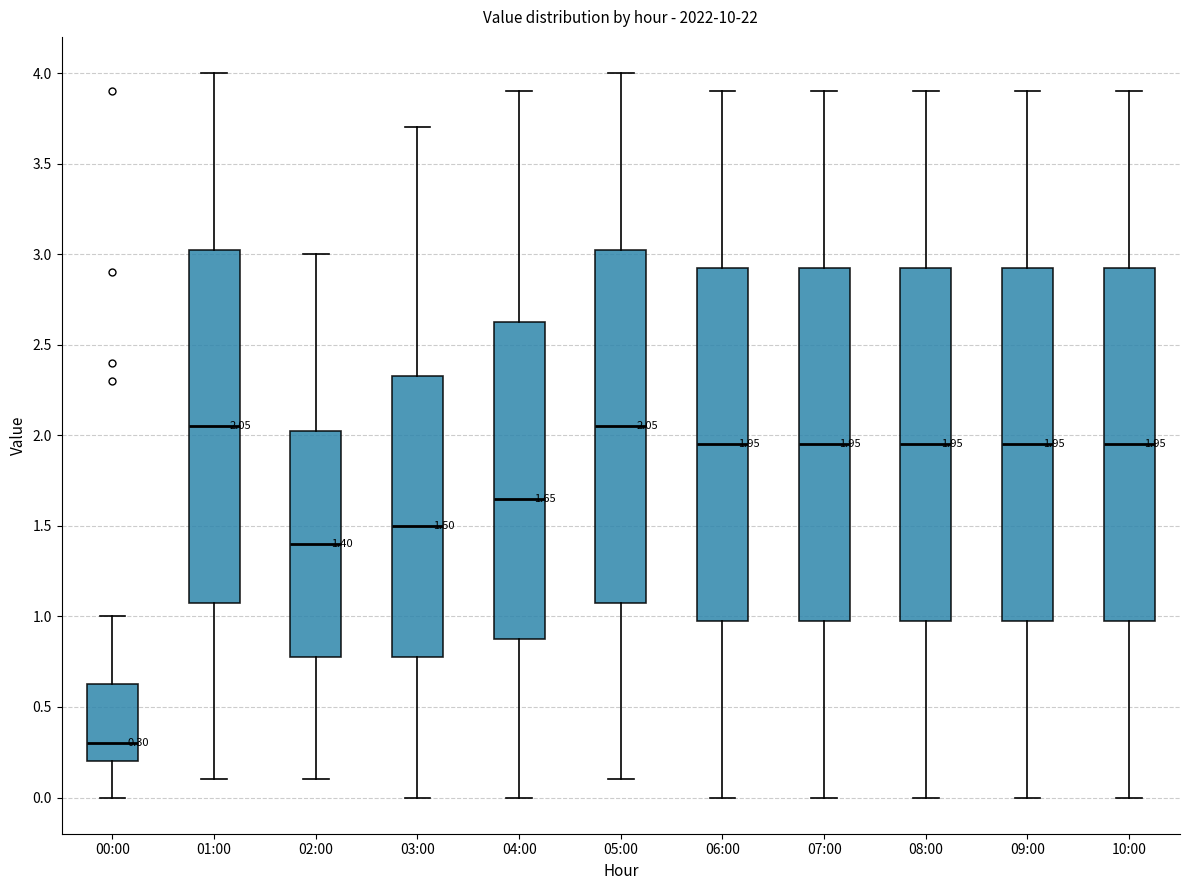

Which box has the lowest median line?

00:00